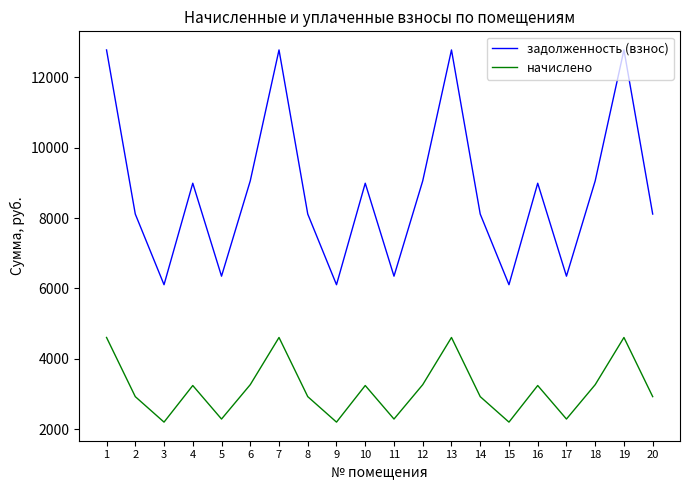

What are all the series names shown in the legend?

задолженность (взнос), начислено